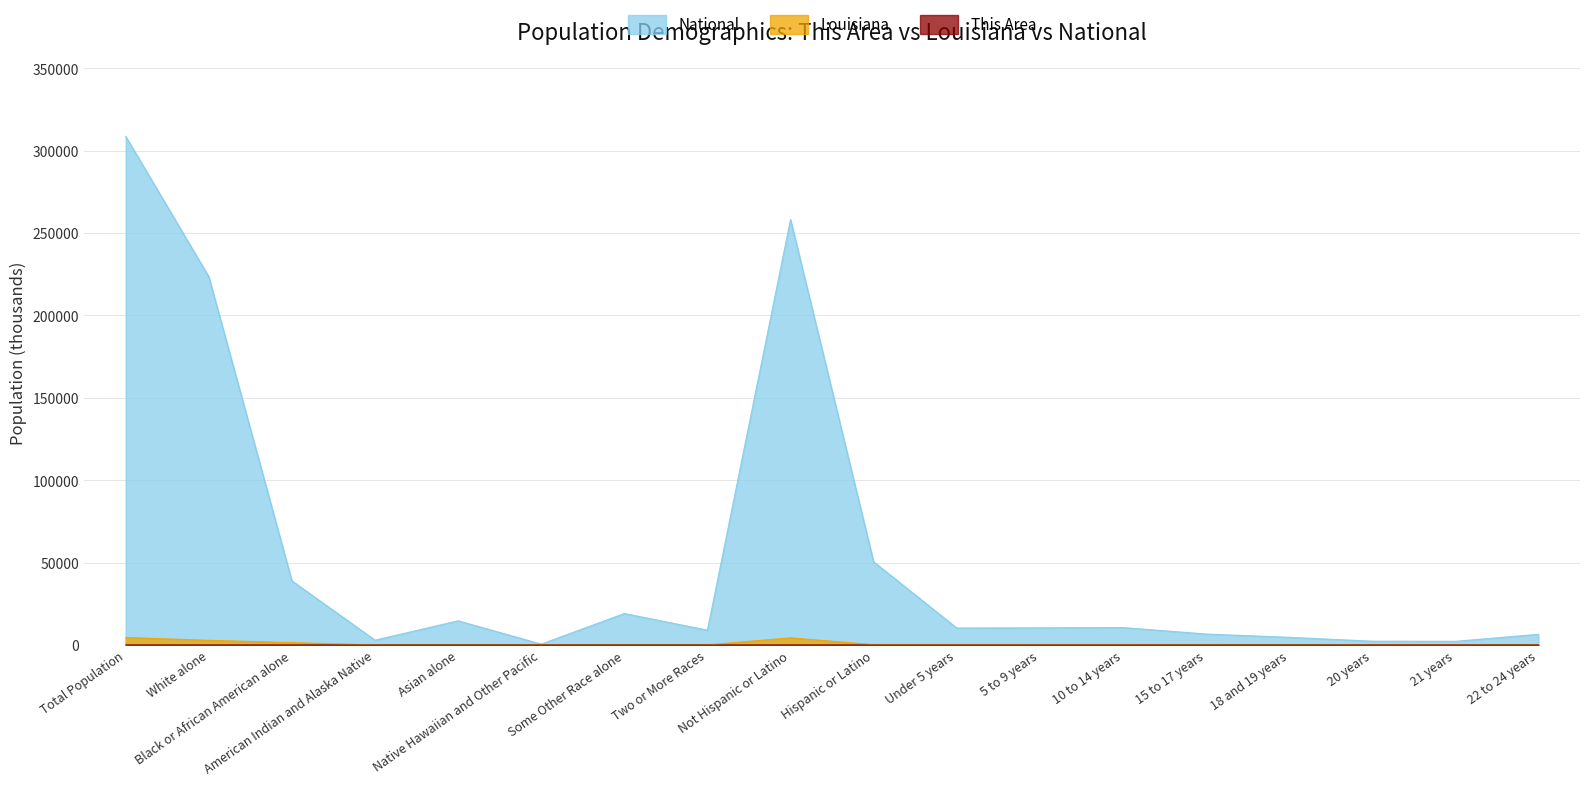

At Black or African American alone, list the series in order from smallest to largest.

This Area, Louisiana, National